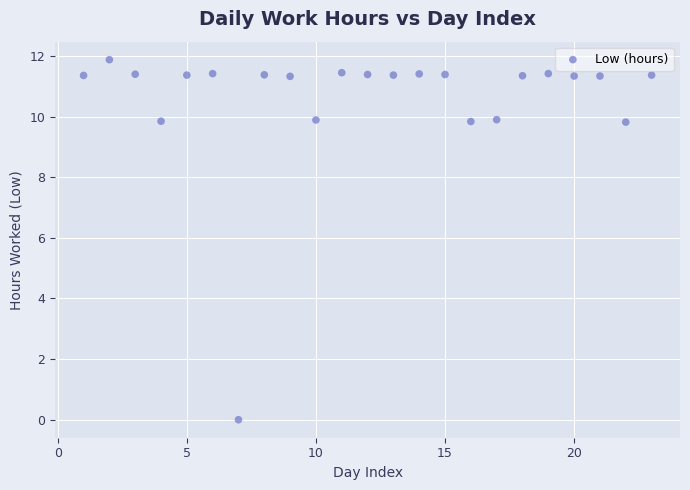

What is the range of X values (max minus min)?

22.0